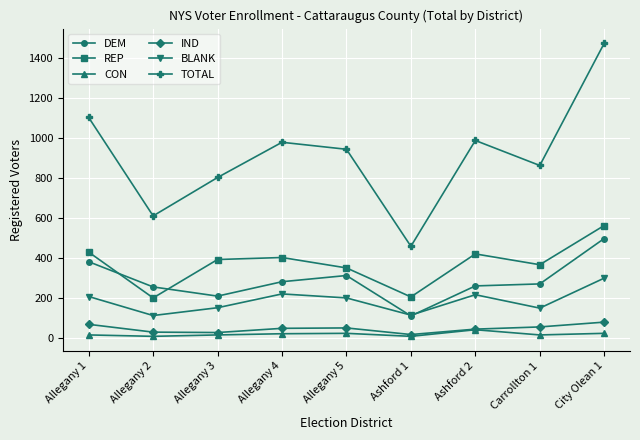

How many values in the CON series are below 15?

2